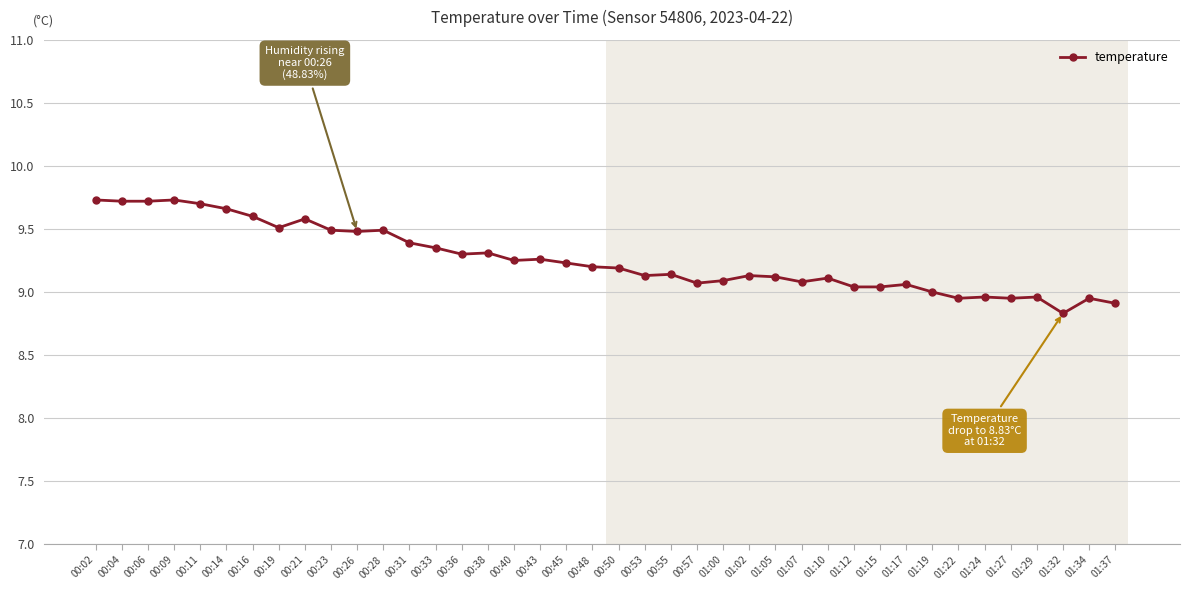

True or false: the data has more than 2 interior local peaks.

True